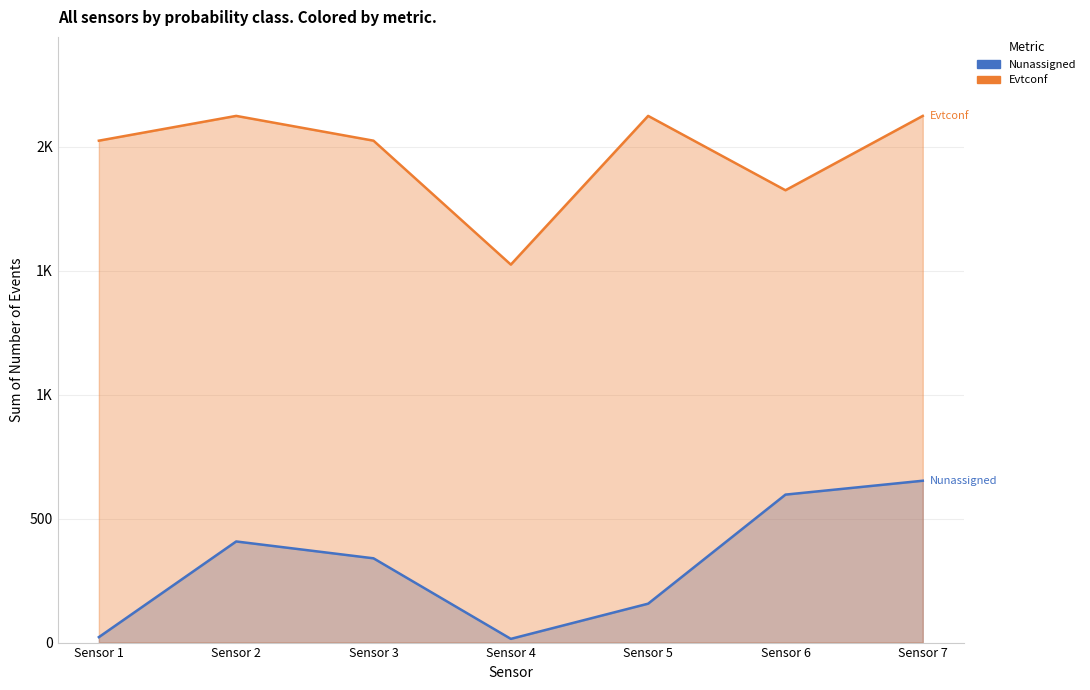

The Nunassigned series shows 653 at Sensor 7. True or false?

True